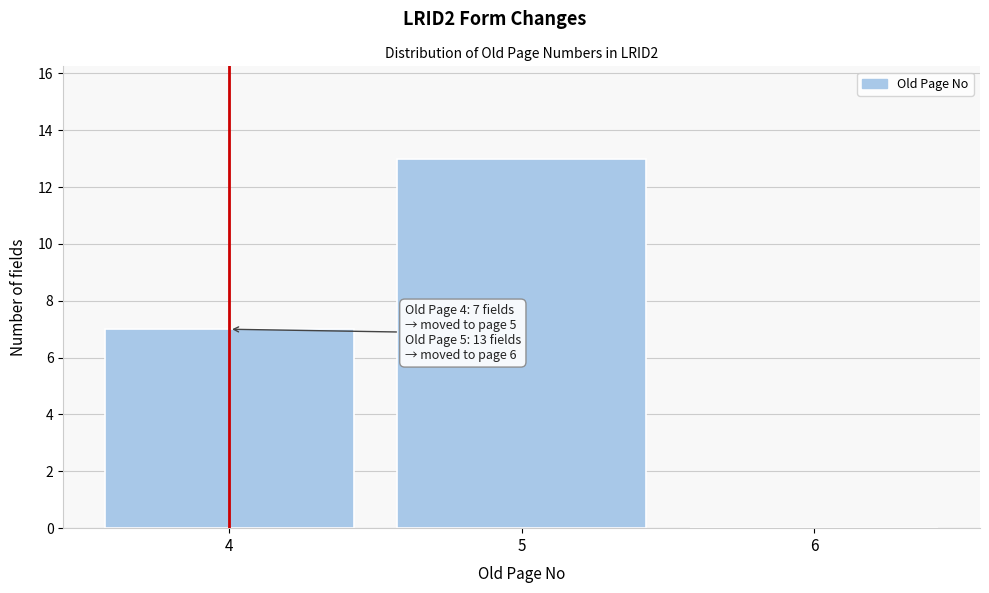

Reading left to right, what are all the values shown in this chart?

4=7	5=13	6=0